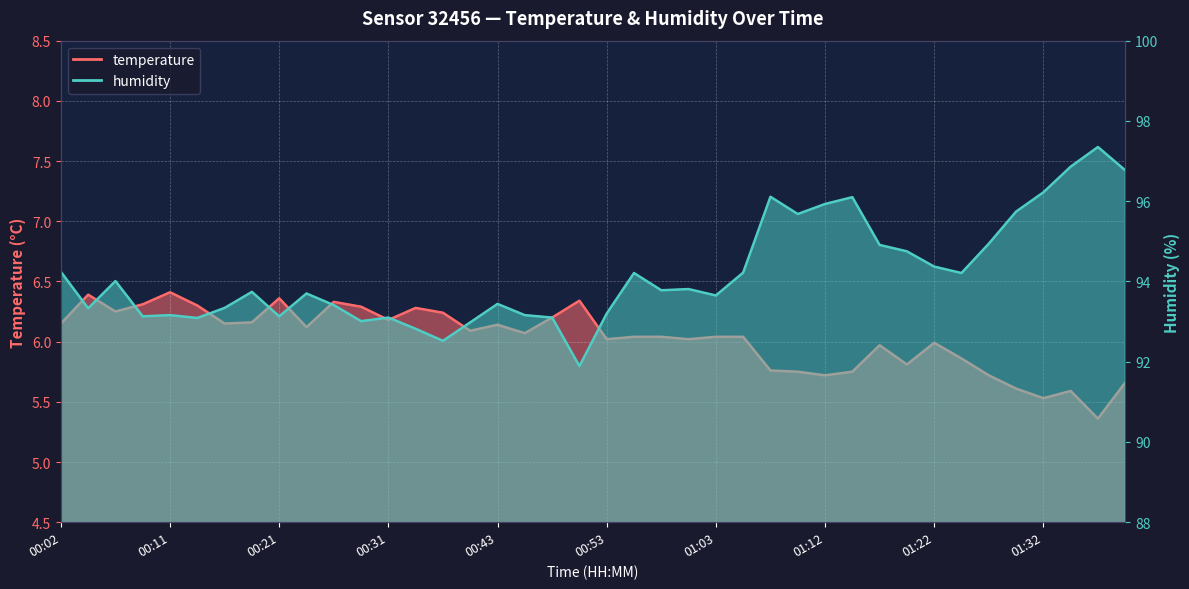

What is the value of the humidity point at the 11th from the left?

93.4